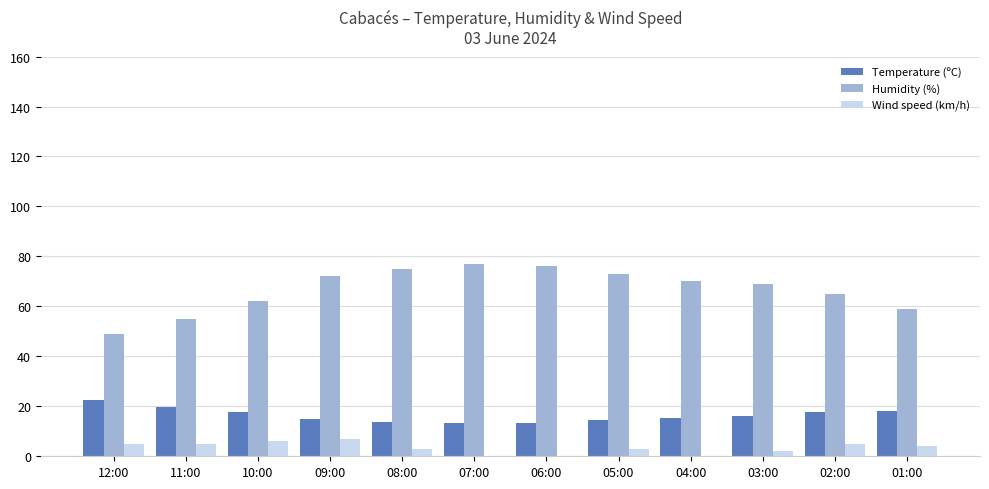

What is the maximum value for Wind speed (km/h)?

7.0